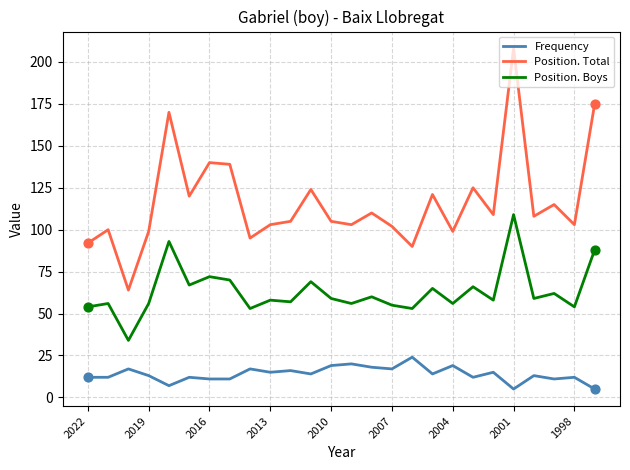

Which series has the widest spread of values?

Position. Total